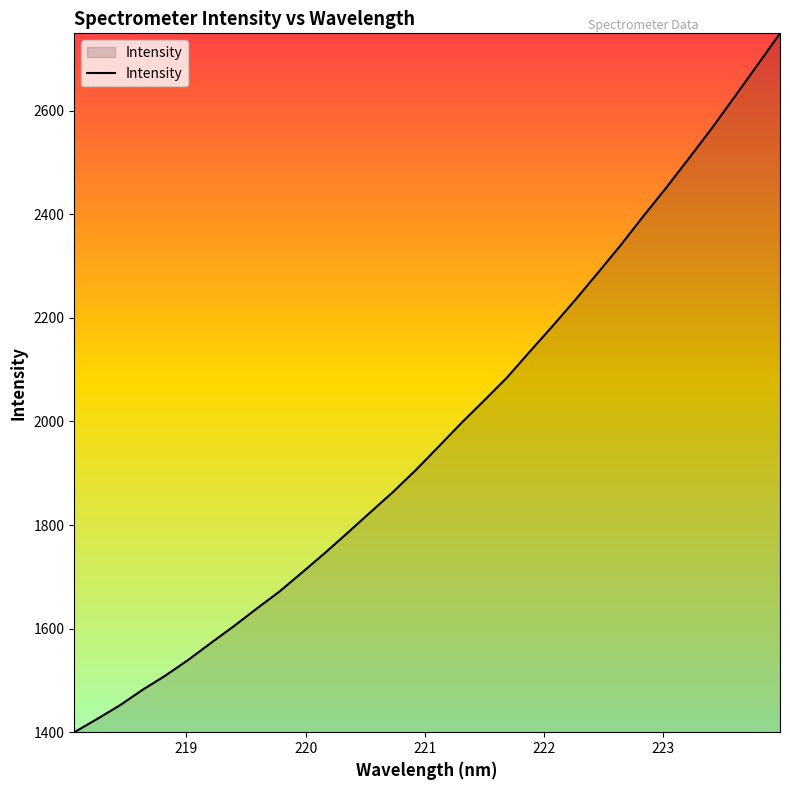

What is the difference between the maximum and minimum values?

1350.1